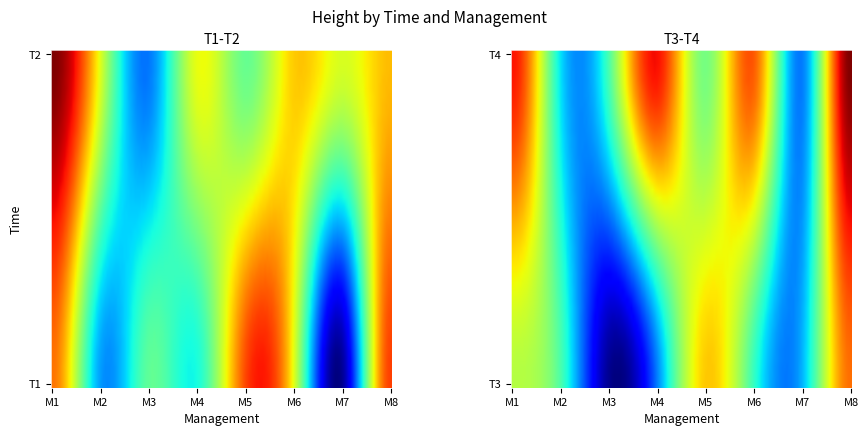

List the labels in order of T1 value, largest first.

M8, M5, M1, M6, M3, M4, M2, M7